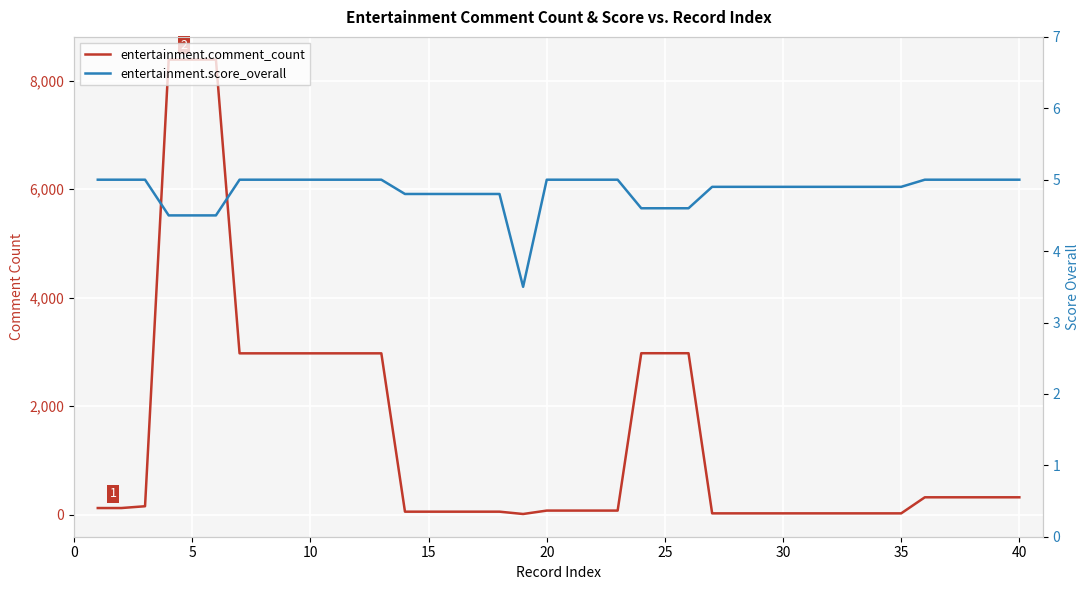

How many values in the entertainment.comment_count series are below 122?

19